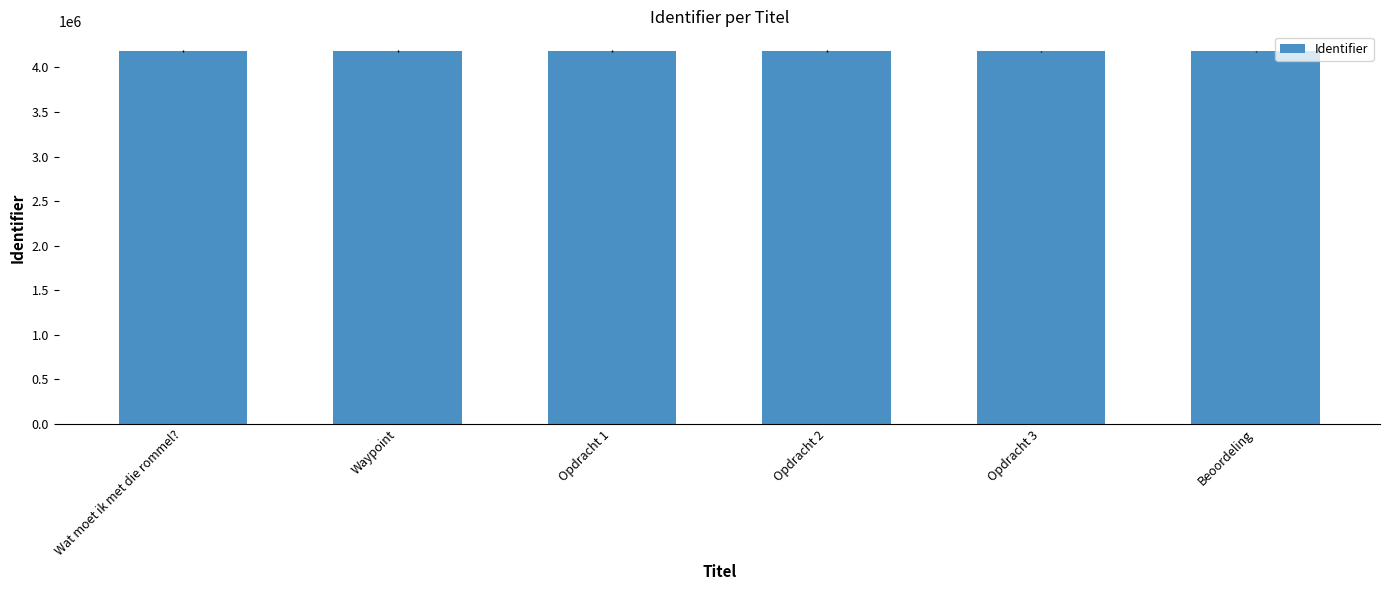

What is the label of the 2nd bar from the left?

Waypoint